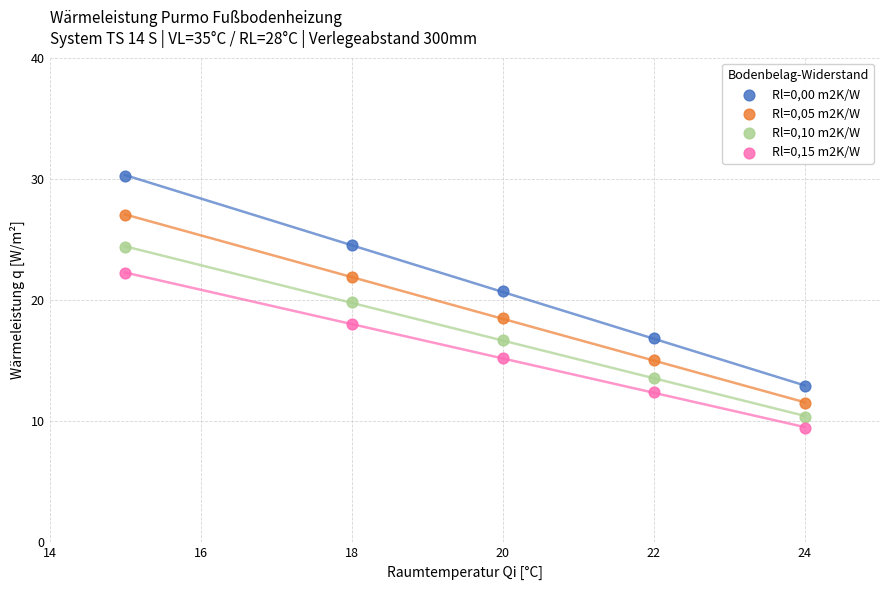

What are all the series names shown in the legend?

Rl=0,00 m2K/W, Rl=0,05 m2K/W, Rl=0,10 m2K/W, Rl=0,15 m2K/W